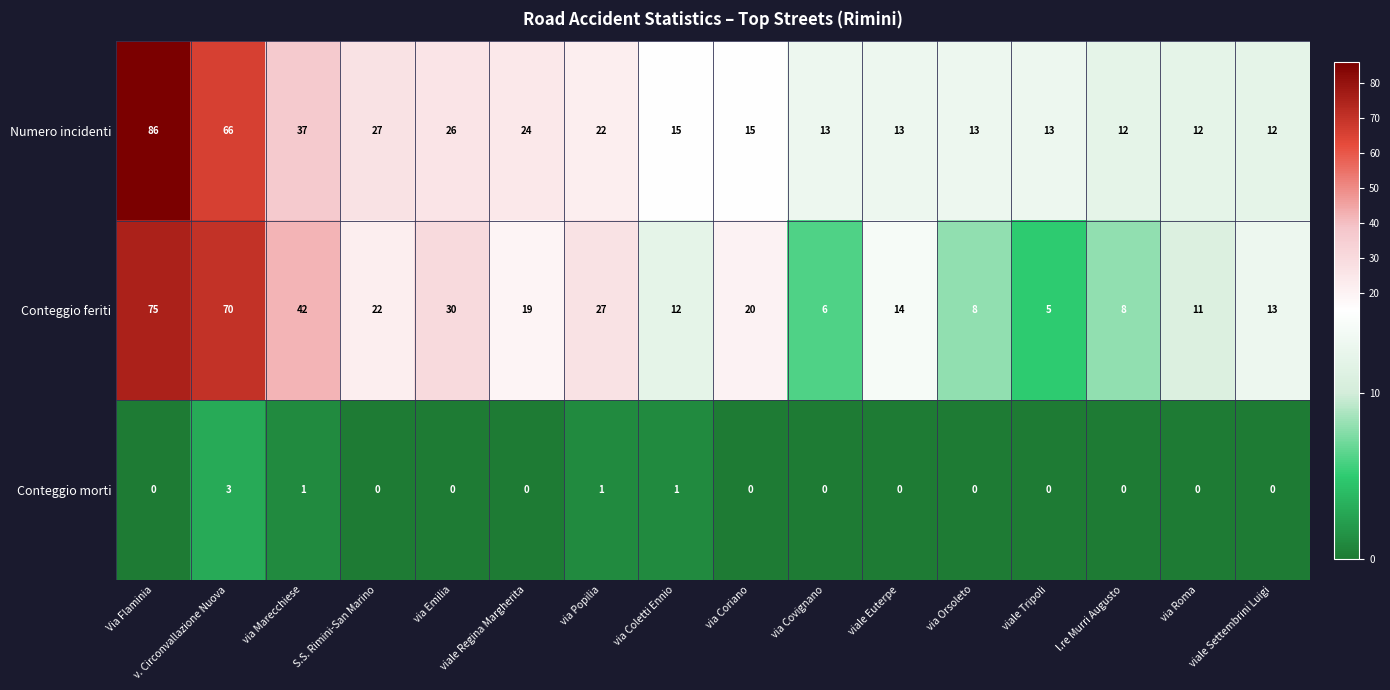

What is the difference between the maximum and minimum values in the Numero incidenti series?

74